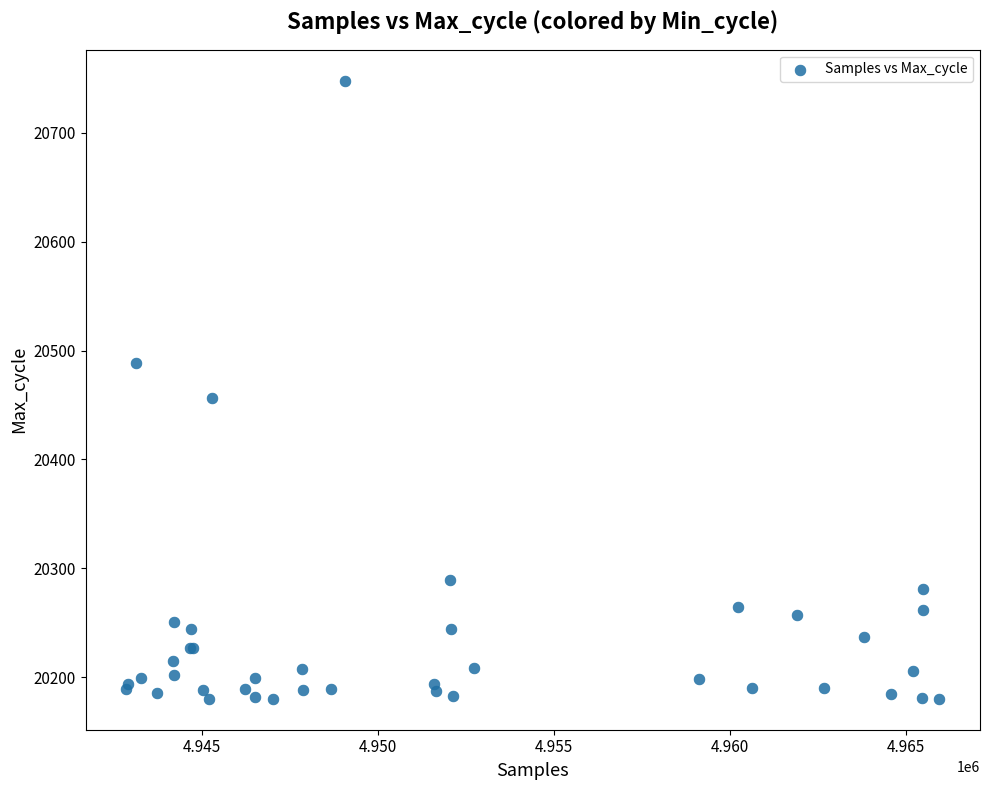

What Y value in the scatter plot is closest to 20464?

20456